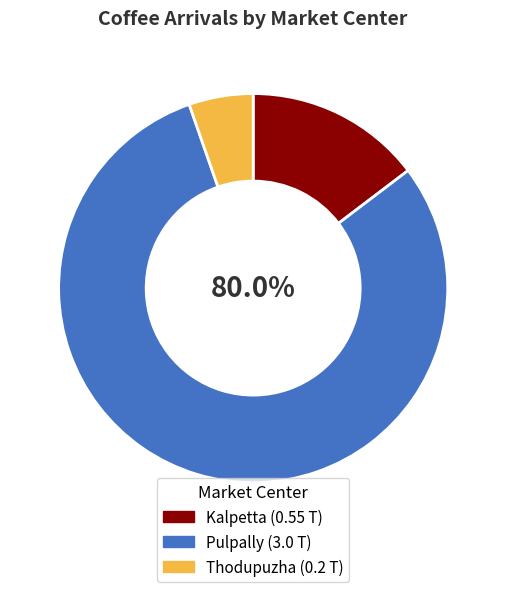

How much of the chart is everything except Pulpally?

20.0%